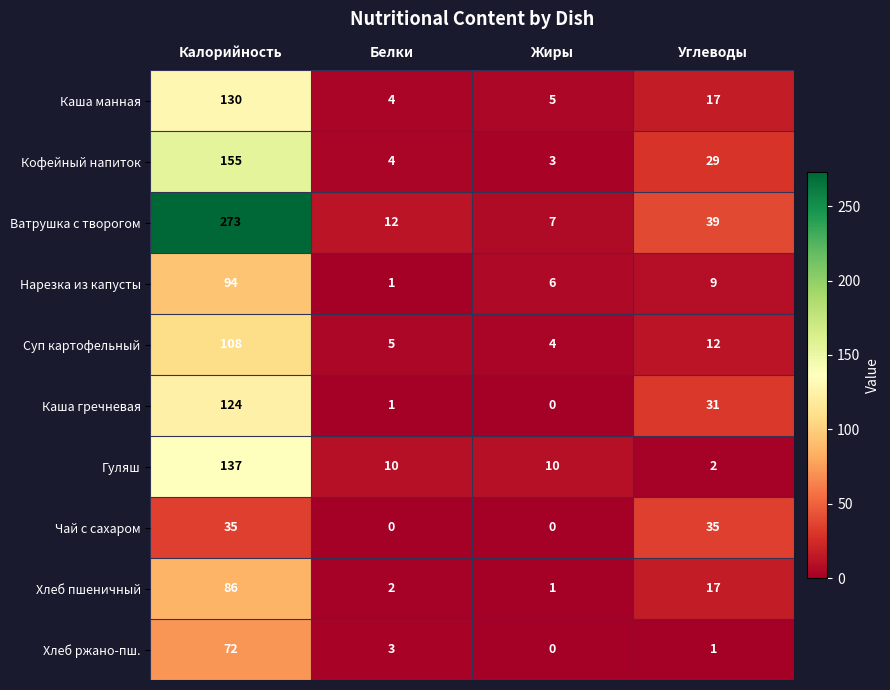

List the series in order of their peak value, highest first.

Ватрушка с творогом, Кофейный напиток, Гуляш, Каша манная, Каша гречневая, Суп картофельный, Нарезка из капусты, Хлеб пшеничный, Хлеб ржано-пш., Чай с сахаром